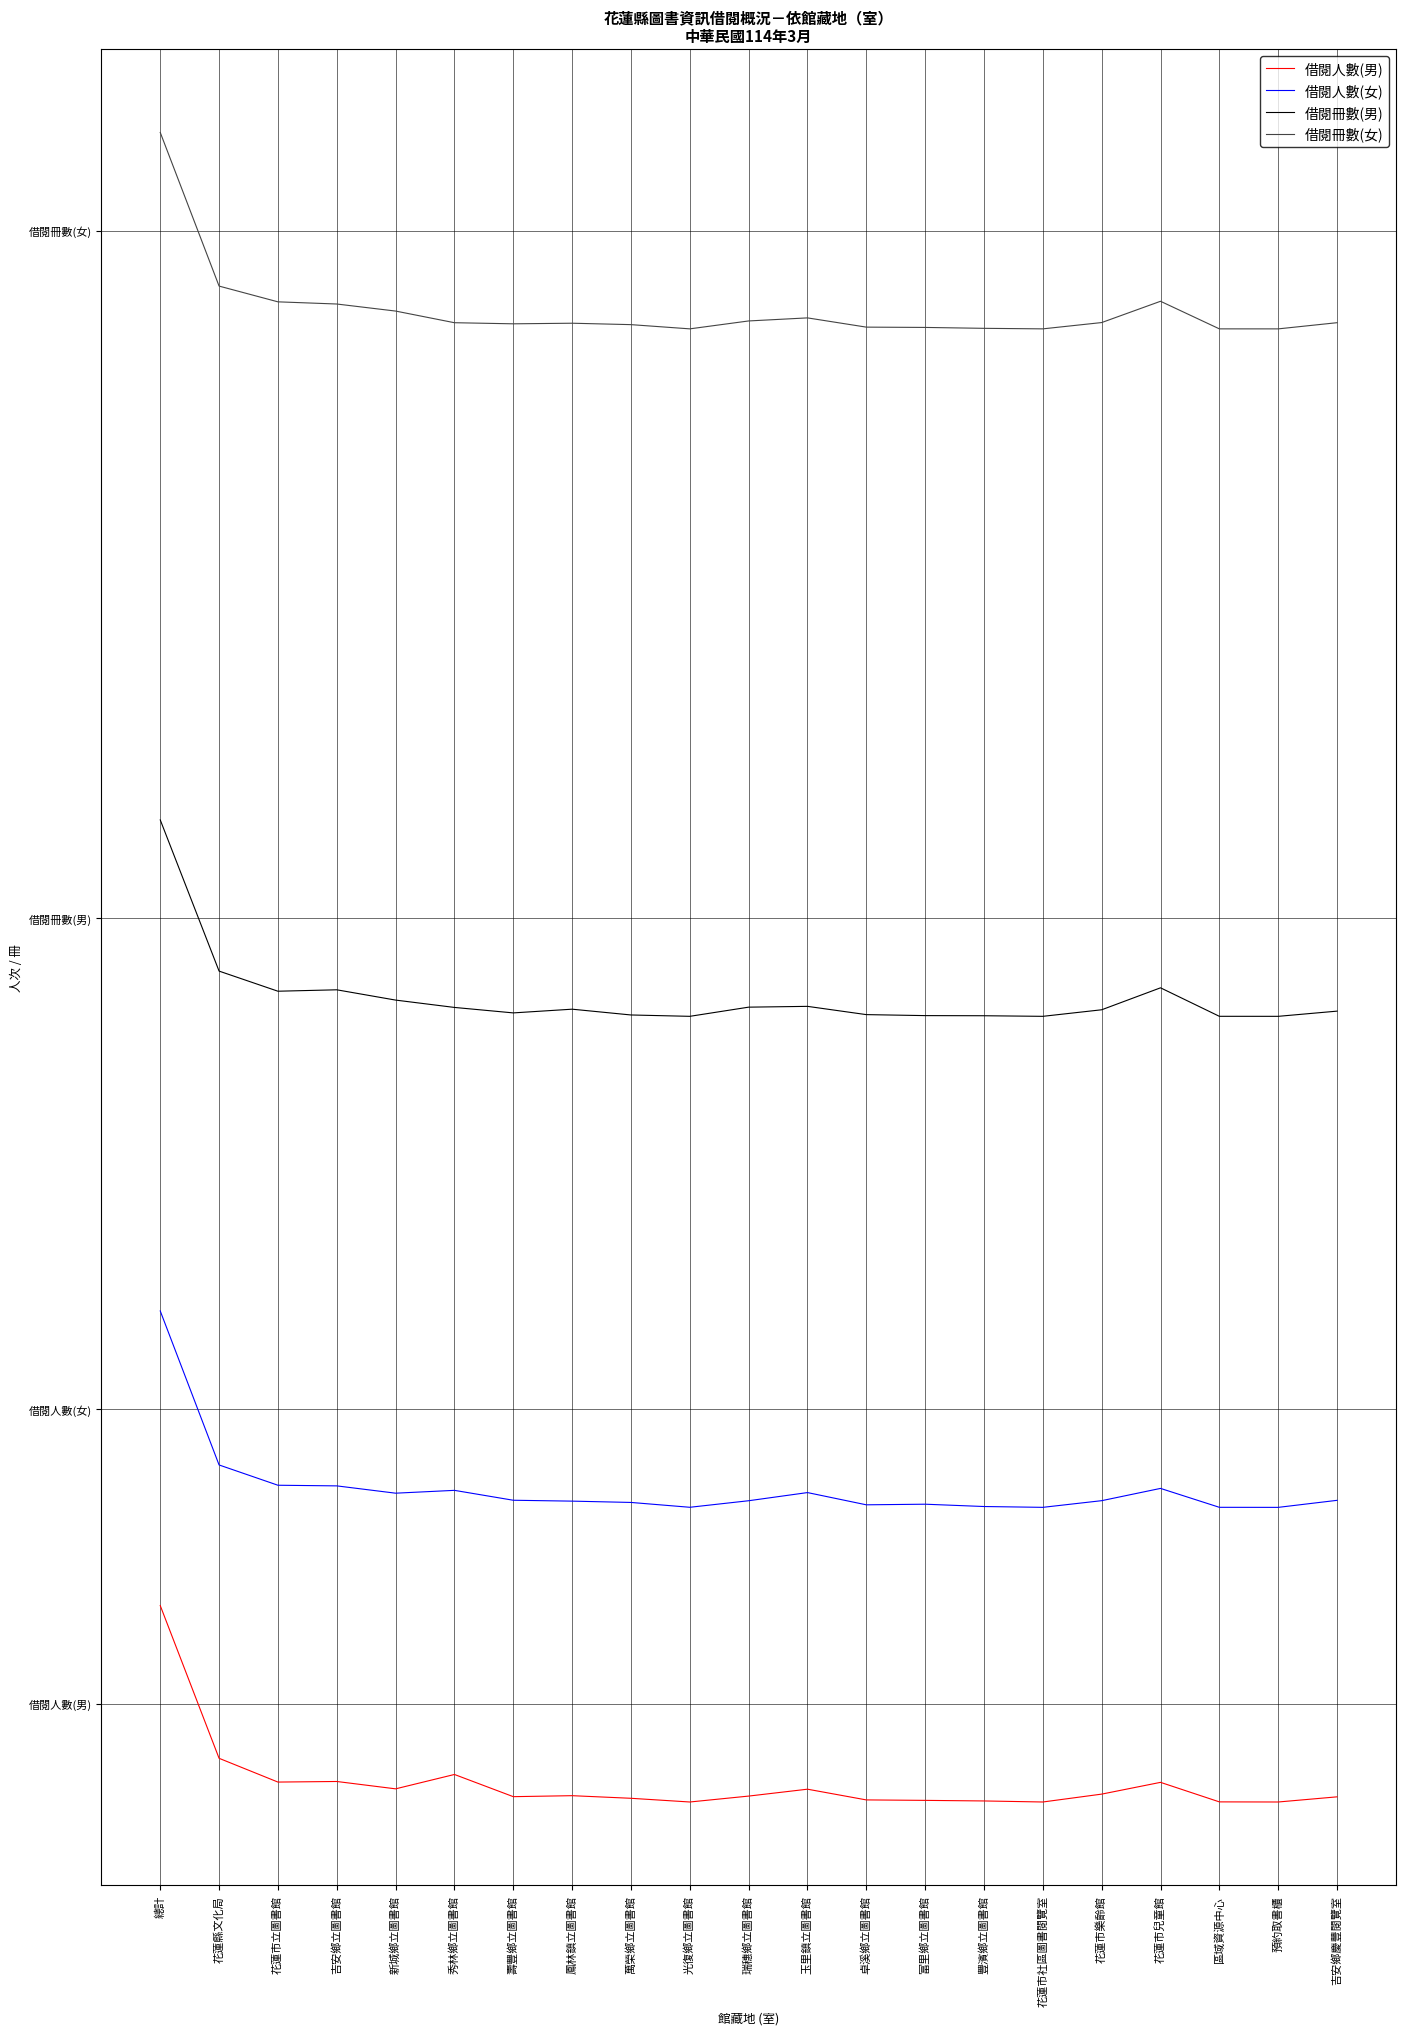

Where is 借閱人數(女) nearest to the value 4000?

花蓮縣文化局